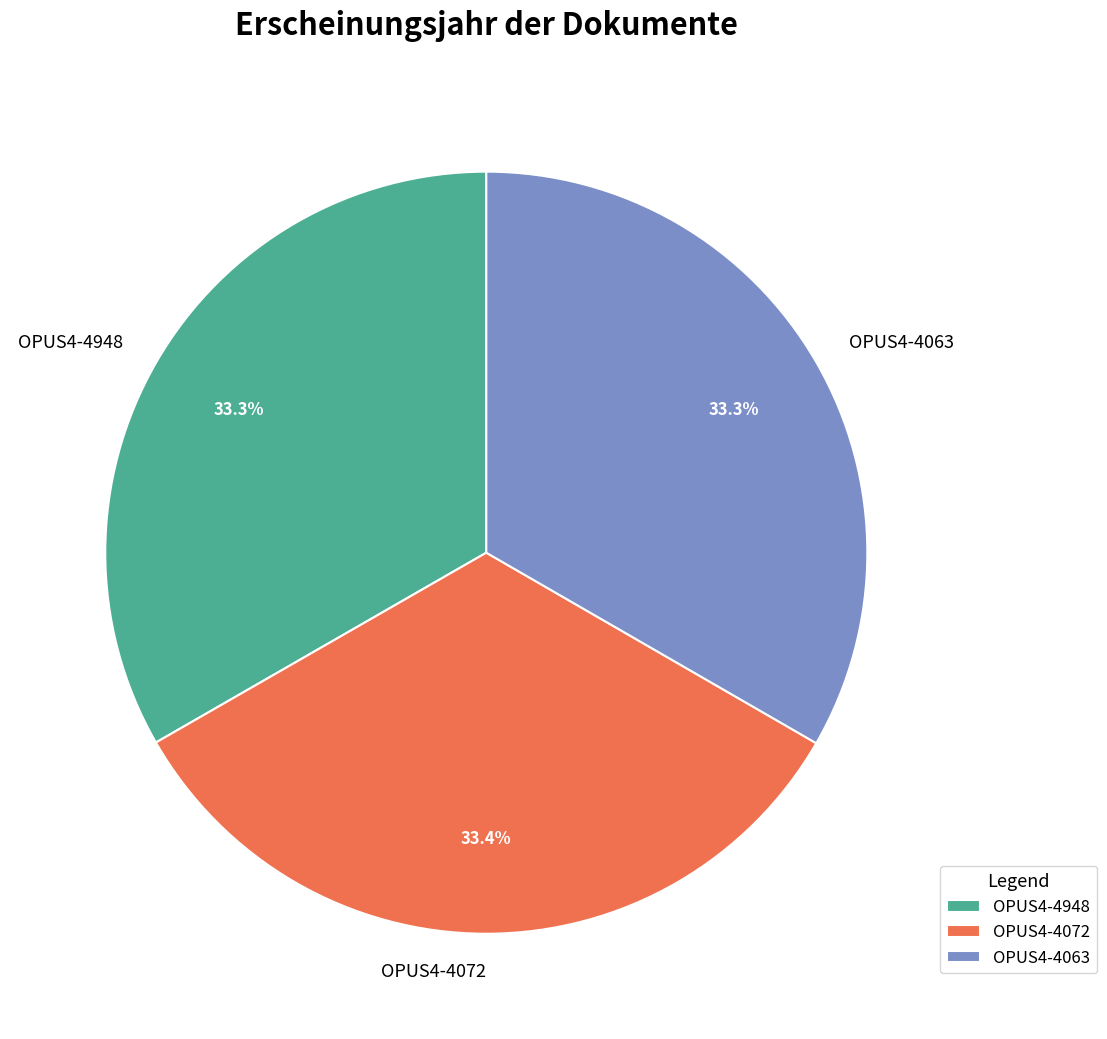

To the nearest percent, what percentage of the pie is OPUS4-4072?

33%